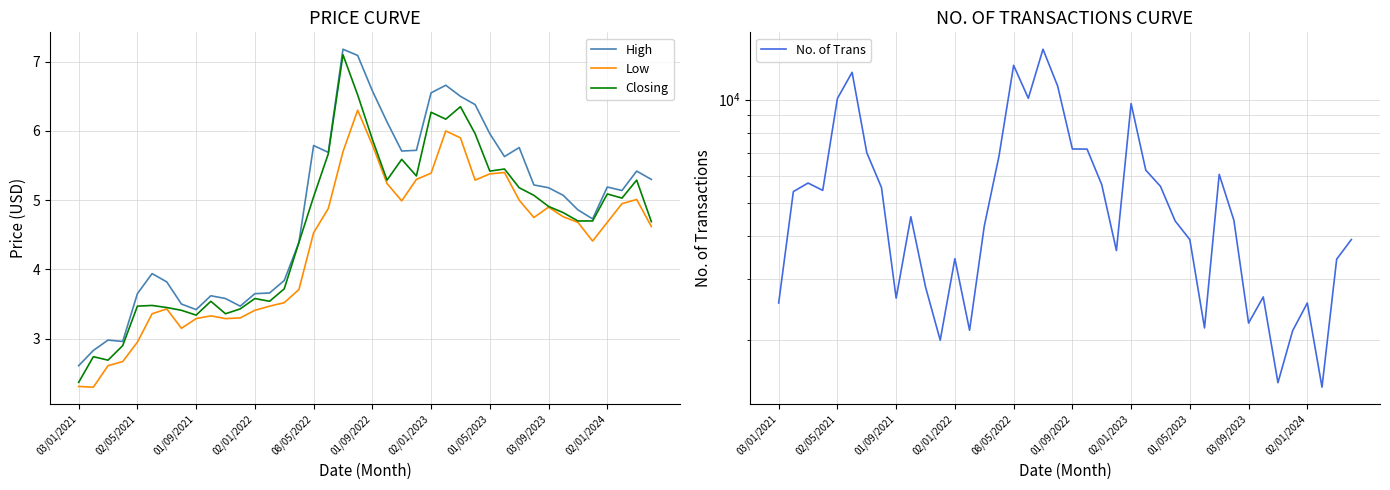

What is the minimum value for High?

2.6